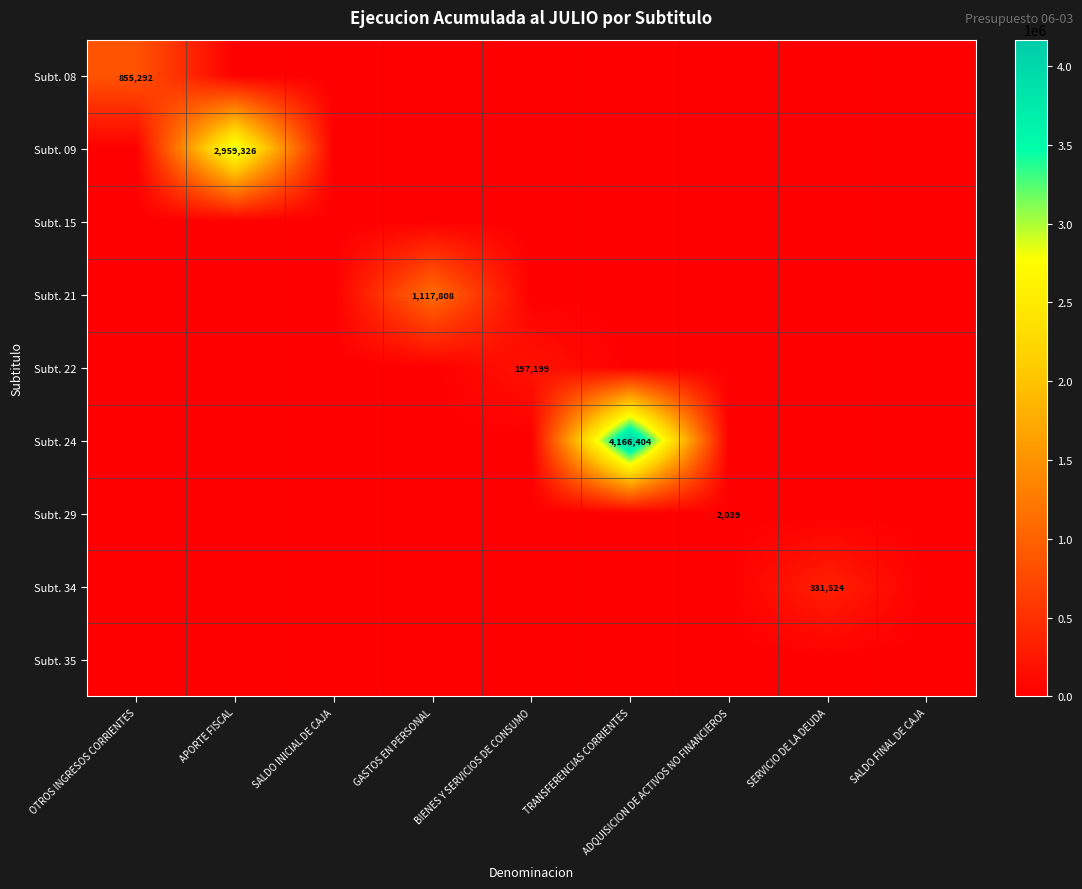

The value of Subt. 22 at BIENES Y SERVICIOS DE CONSUMO is 197199. True or false?

True